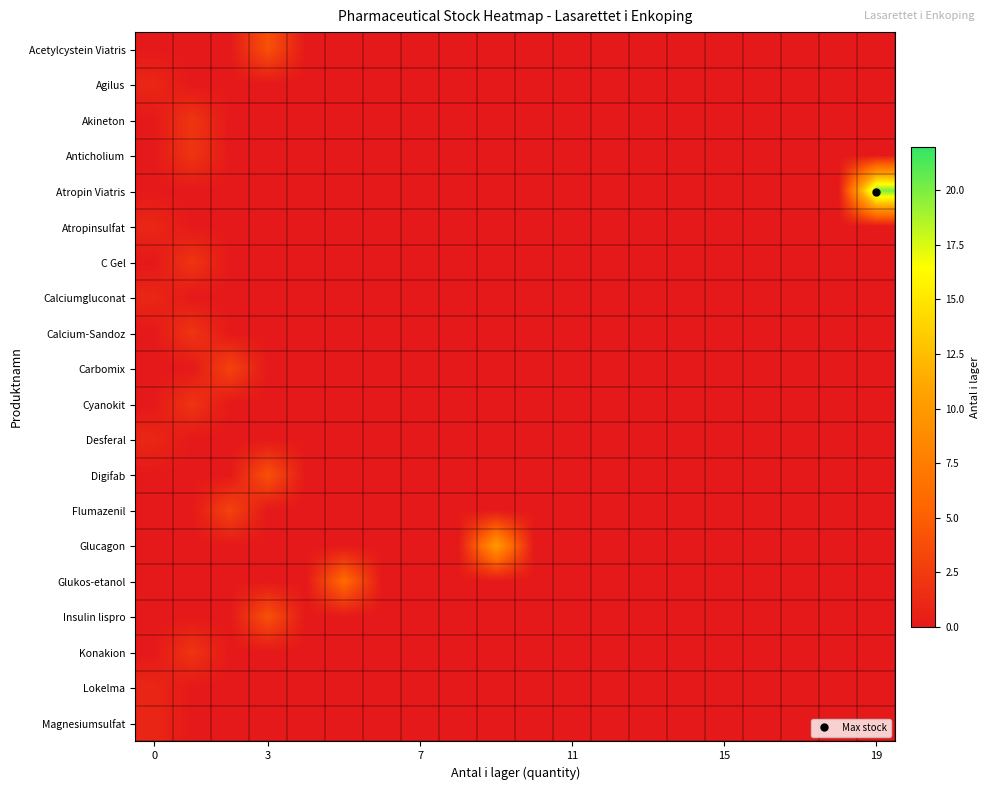

How many distinct data groups are displayed?

20